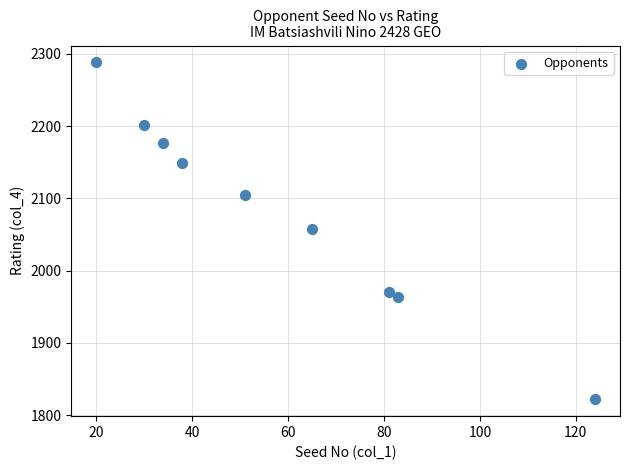

What is the range of Y values (max minus min)?

466